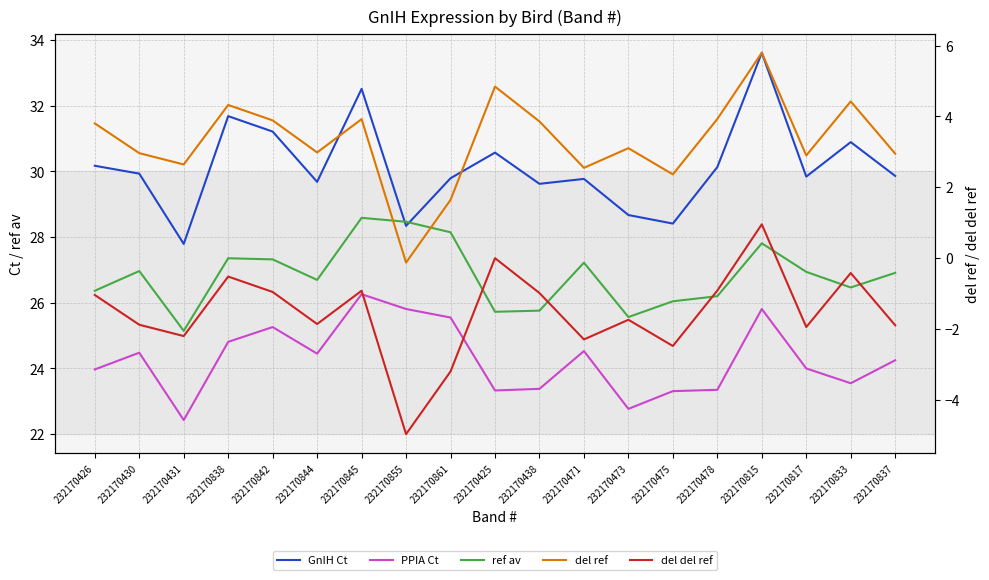

Is the value of PPIA Ct at 232170473 greater than the value of ref av at 232170842?

No